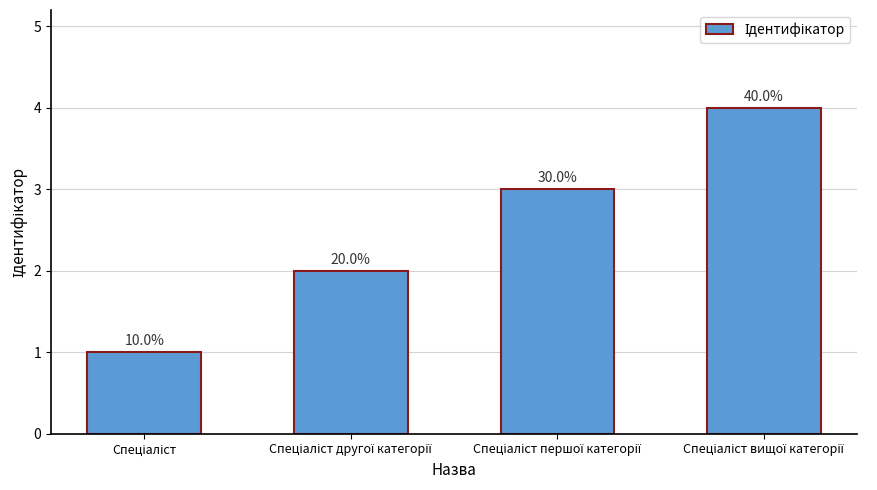

Are the bars grouped side by side (vs. stacked)?

No